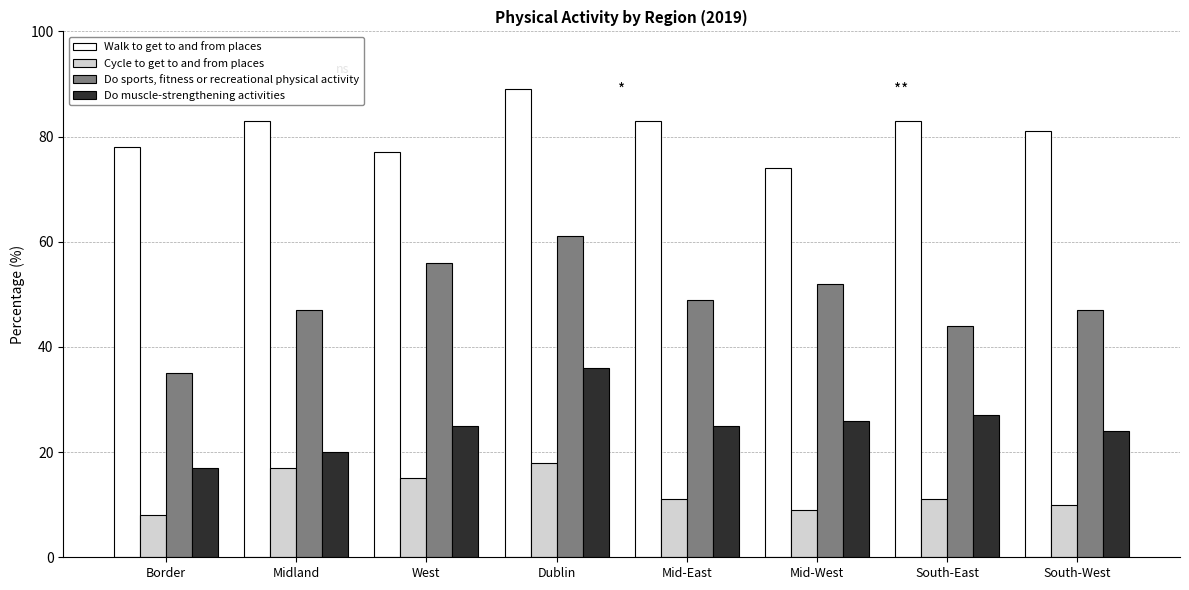

What position from the right is Mid-West?

3